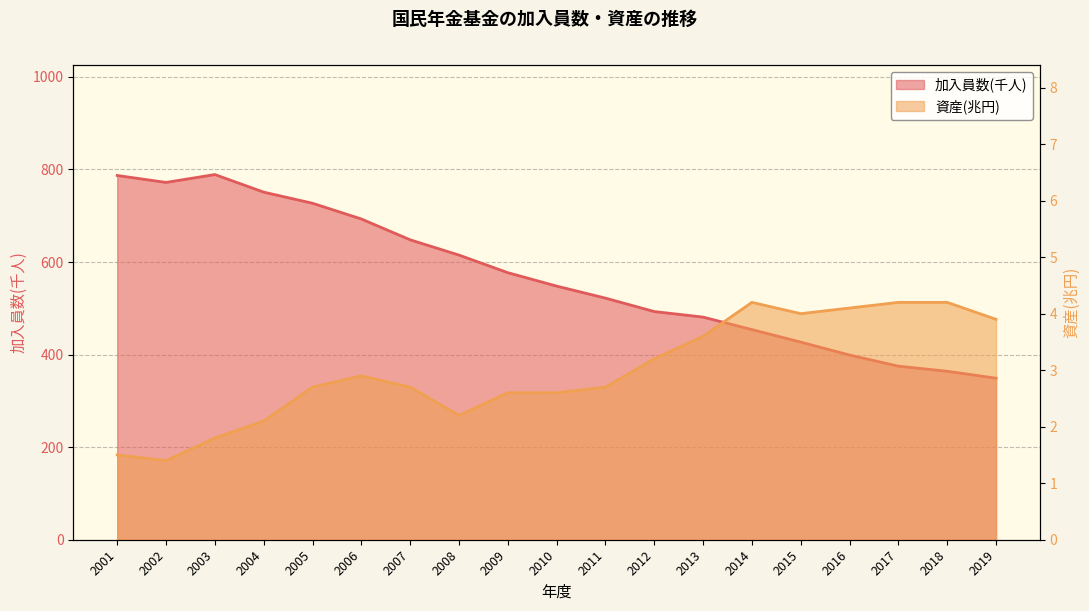

Which series has the widest spread of values?

加入員数(千人)